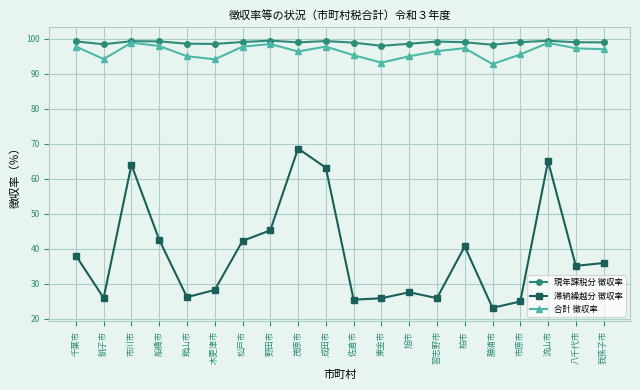

Which series has the widest spread of values?

滞納繰越分 徴収率